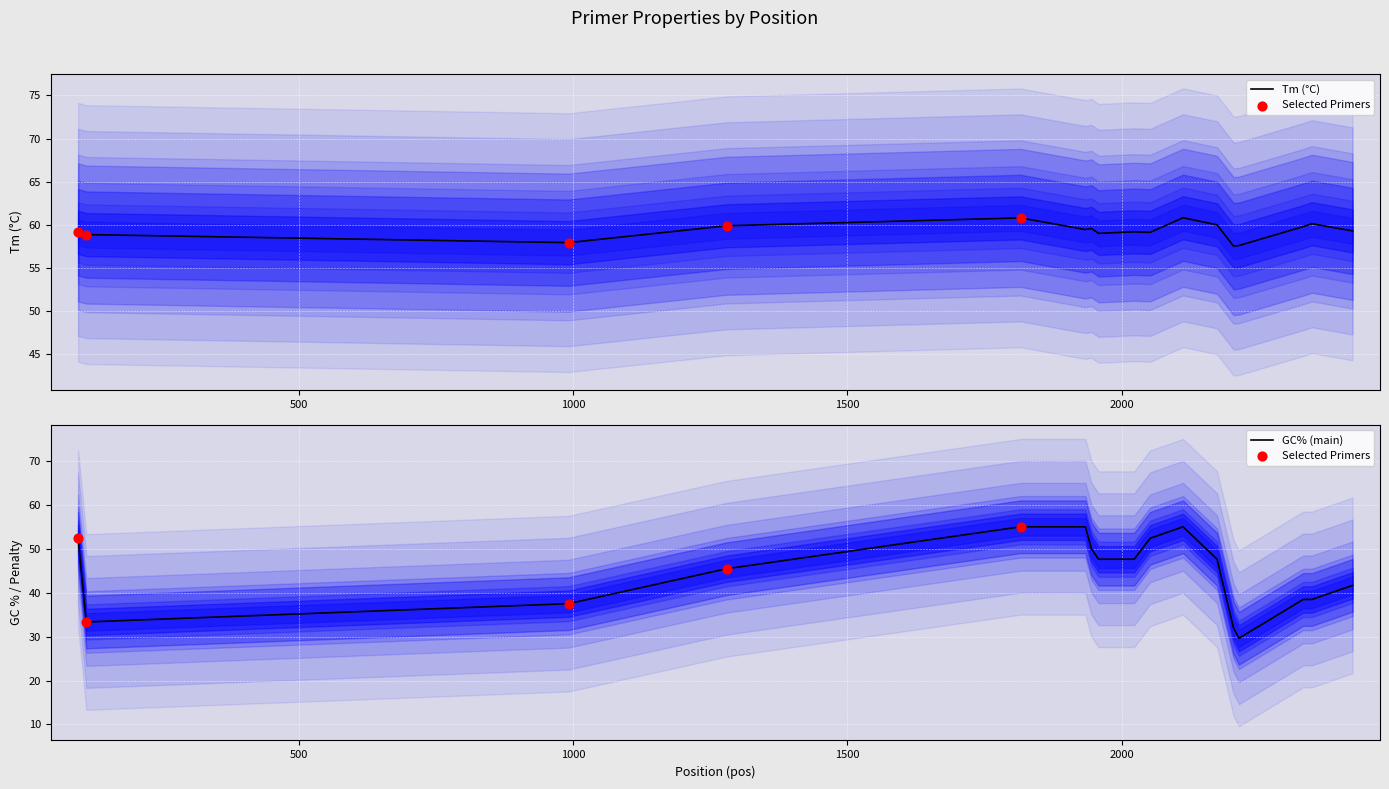

Which series has the largest Y range (max minus min)?

GC_PERCENT